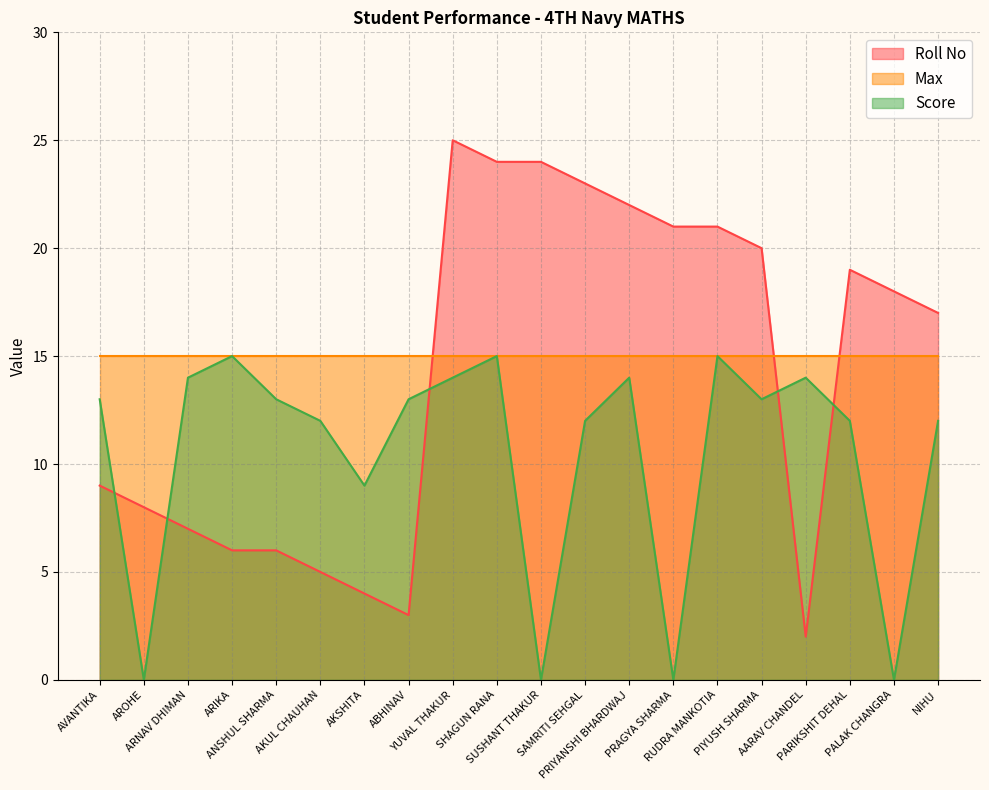

What are all the series names shown in the legend?

Roll No, Max, Score